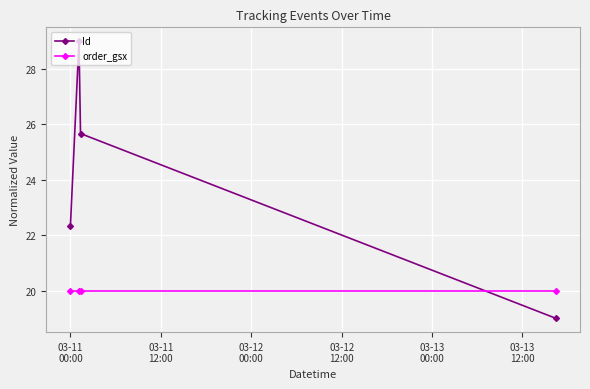

Which series has the largest range (max minus min)?

Id